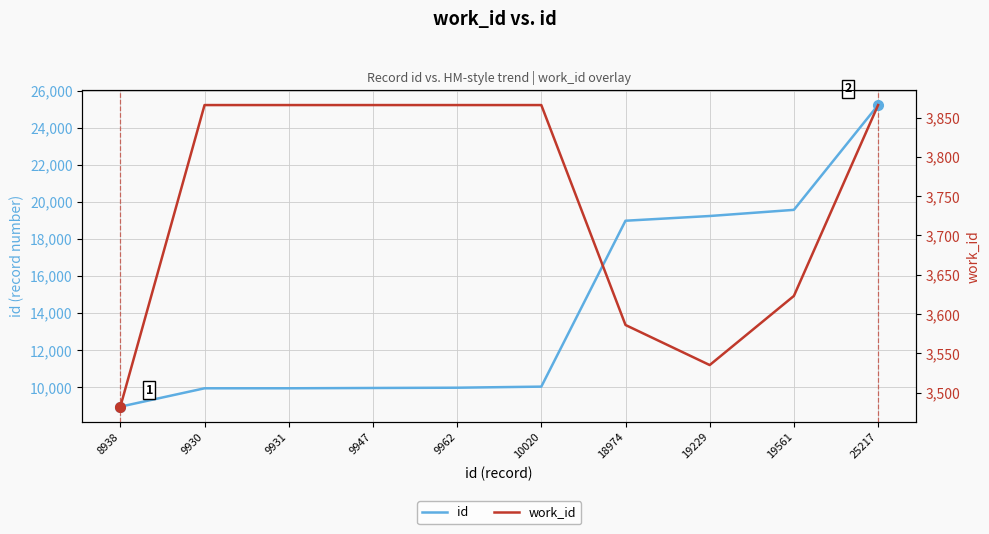

Rank the series at 9962 from lowest to highest value.

work_id, id